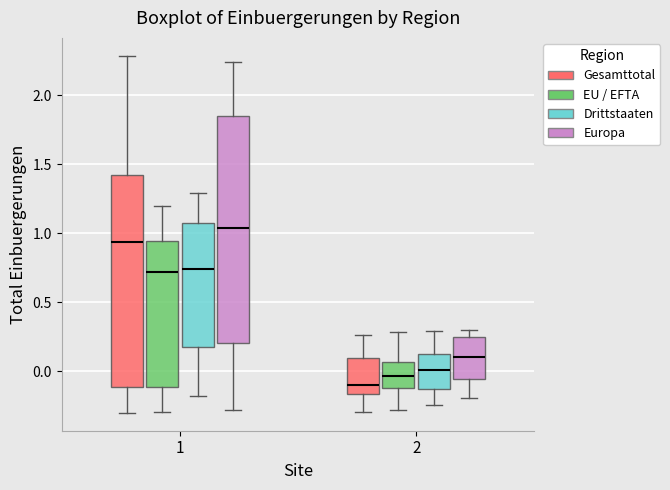

Comparing the boxes themselves (not the whiskers), which one is the tallest?

1 (Europa)